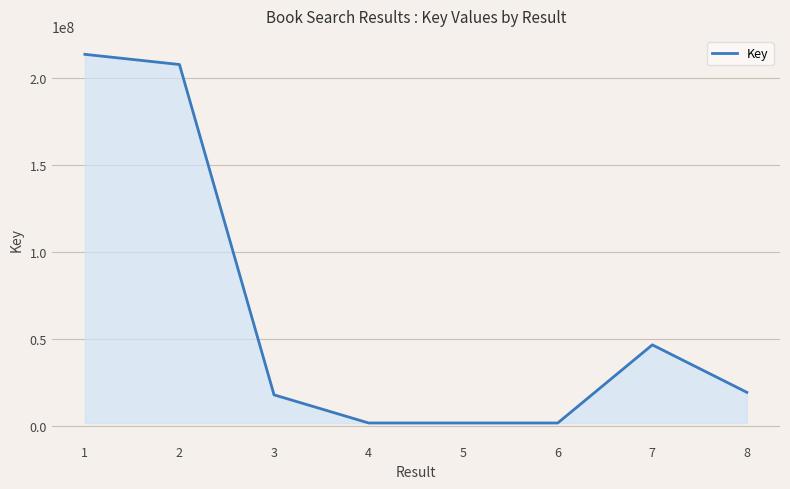

Count the number of data series in this chart.

1